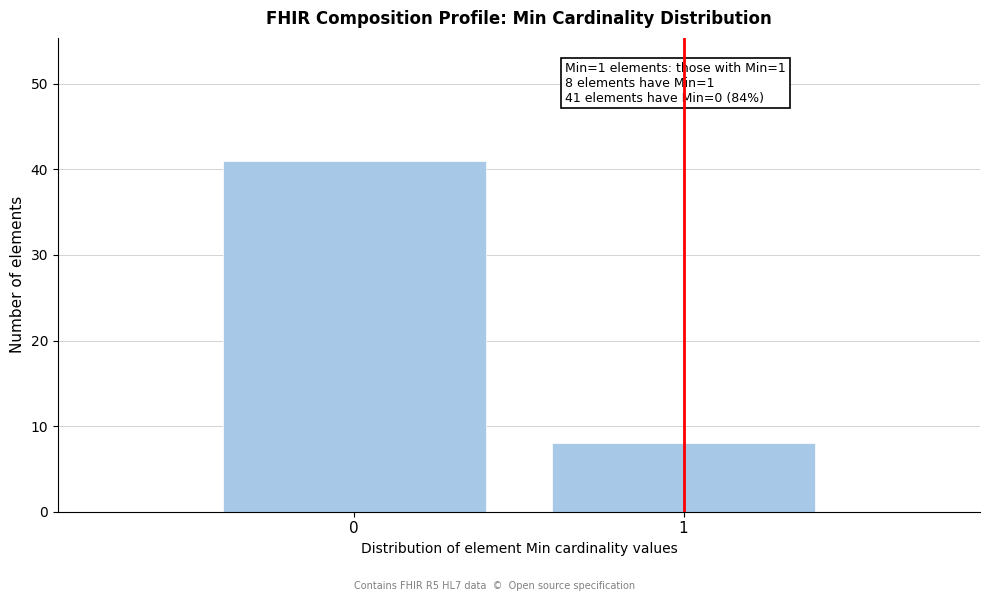

Reading left to right, list all the values displayed in this chart.

41	8